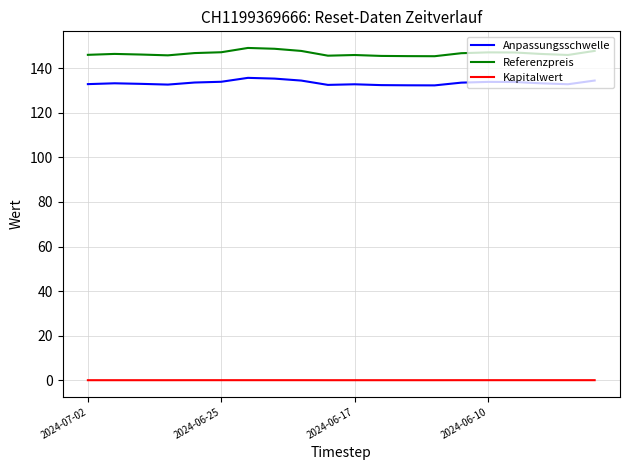

What is the greatest value displayed?

149.1